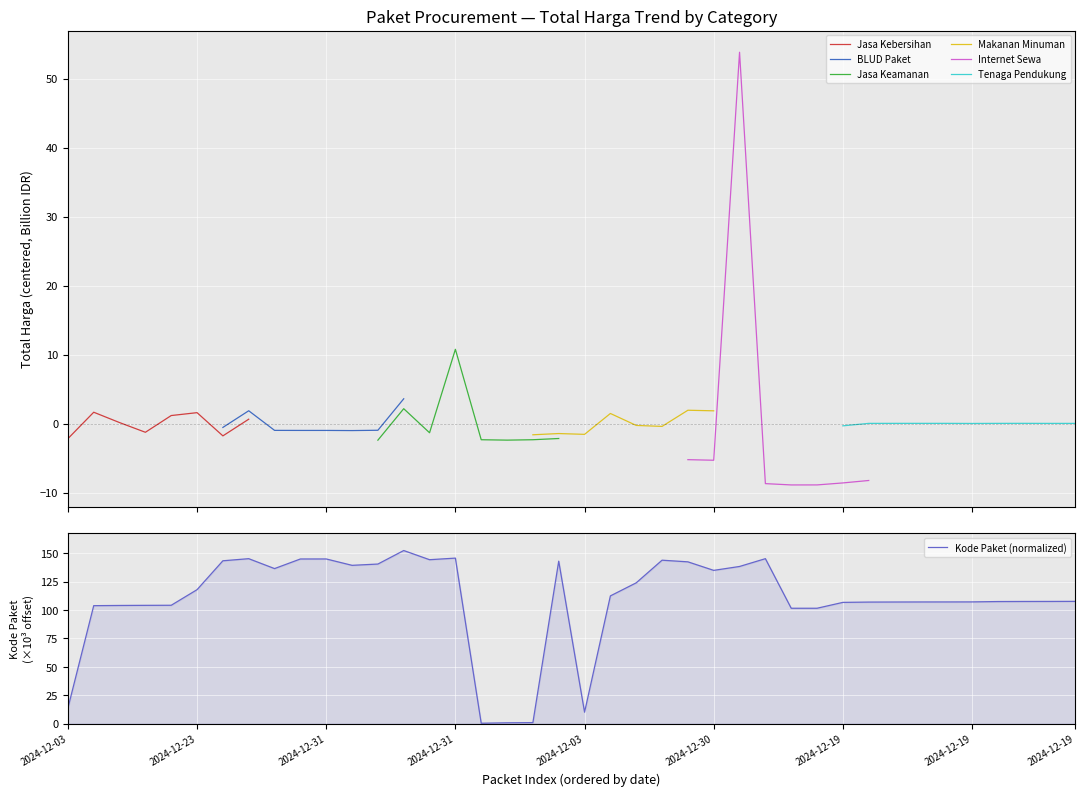

Reading left to right, what are all the values shown in this chart?

13.6	103.8	104.0	104.1	104.1	117.9	143.3	145.1	136.4	144.9	144.9	139.3	140.4	152.3	144.2	145.6	0.3	0.7	0.9	143.0	10.1	112.4	123.9	143.8	142.4	134.9	138.3	145.2	101.5	101.5	106.7	106.9	107.0	107.1	107.1	107.1	107.4	107.5	107.5	107.6